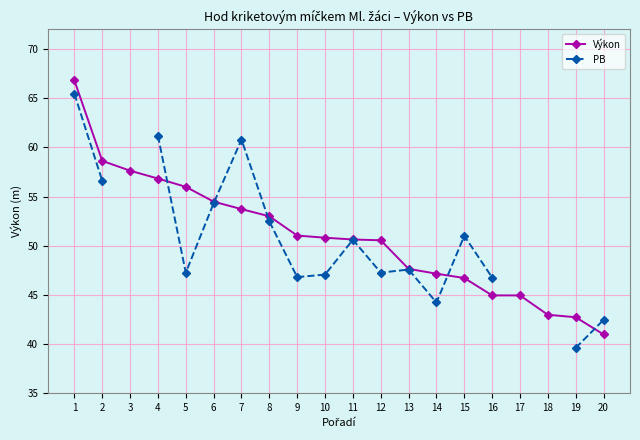

At how many categories does at least one series exceed 55?

6